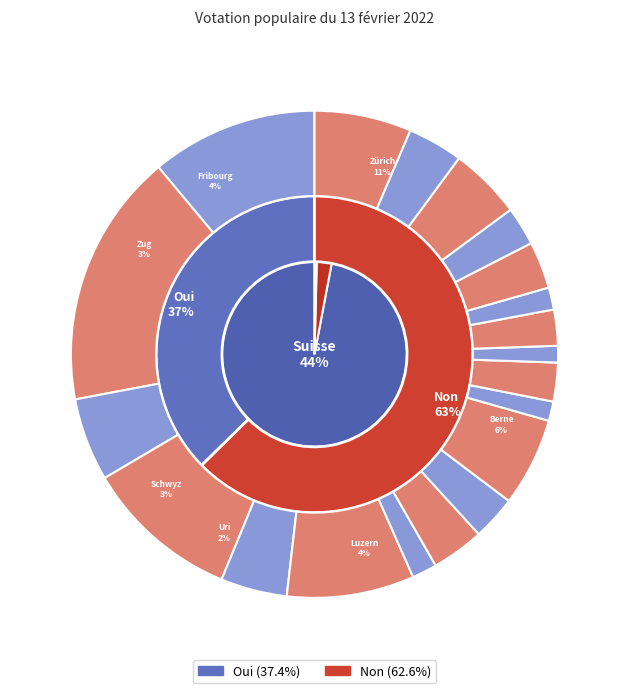

Count the number of slices in the pie.

2